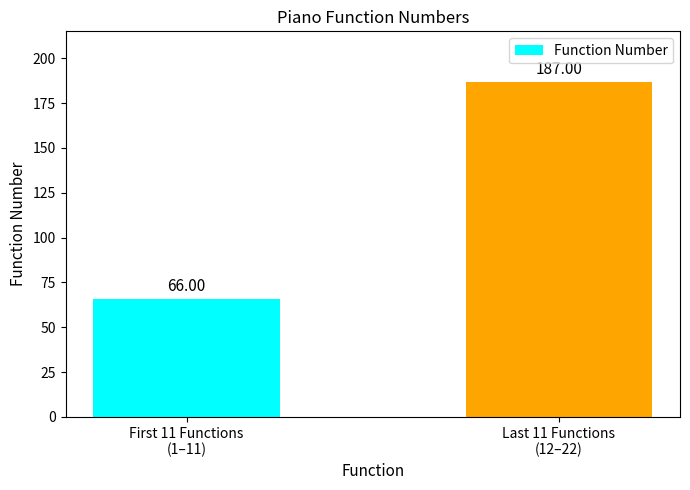

Which category has the lowest value across all series?

First 11 Functions
(1–11)